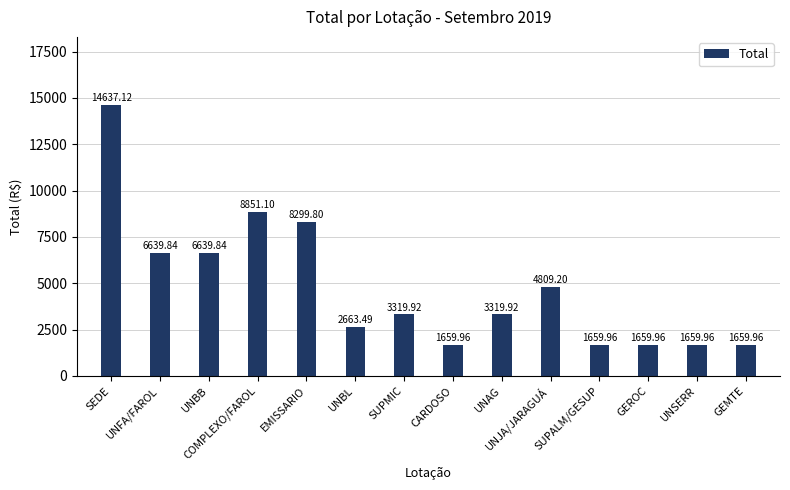

Which label corresponds to the largest value in the chart?

SEDE